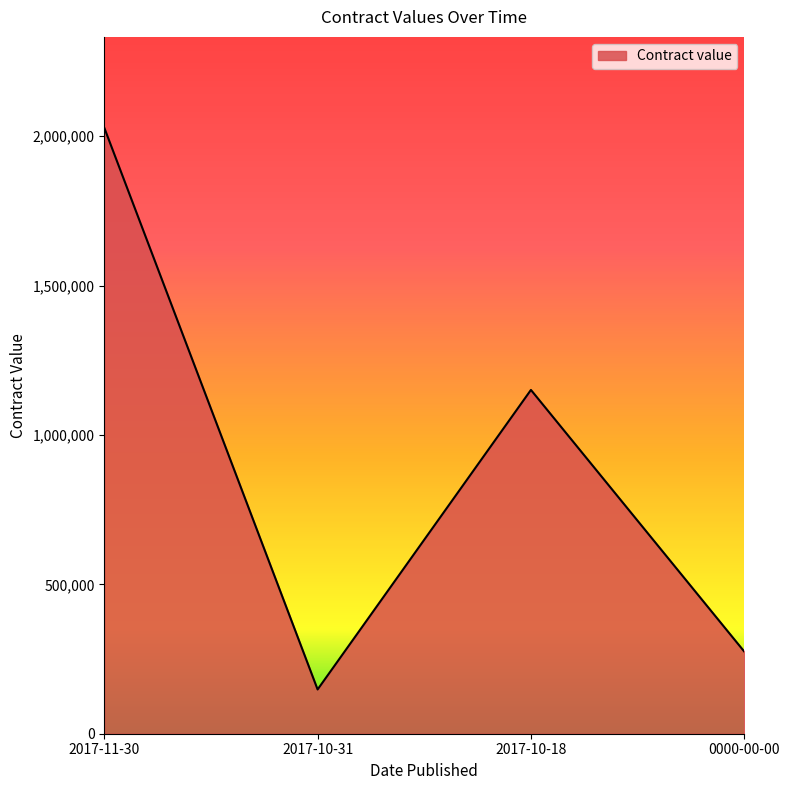

What position from the left is 2017-10-18?

3